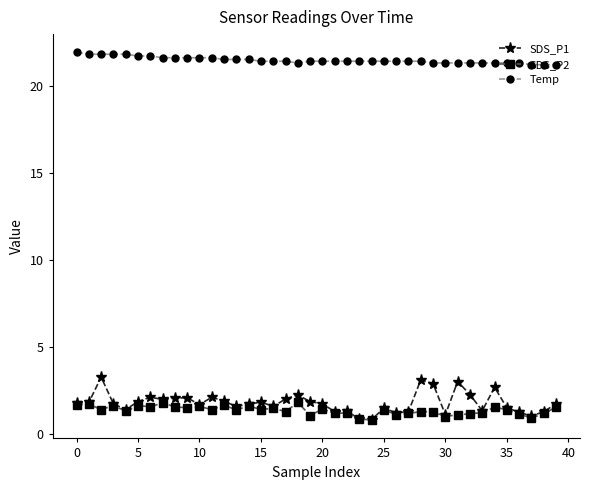

True or false: SDS_P2 has more than 0 interior local peaks.

True